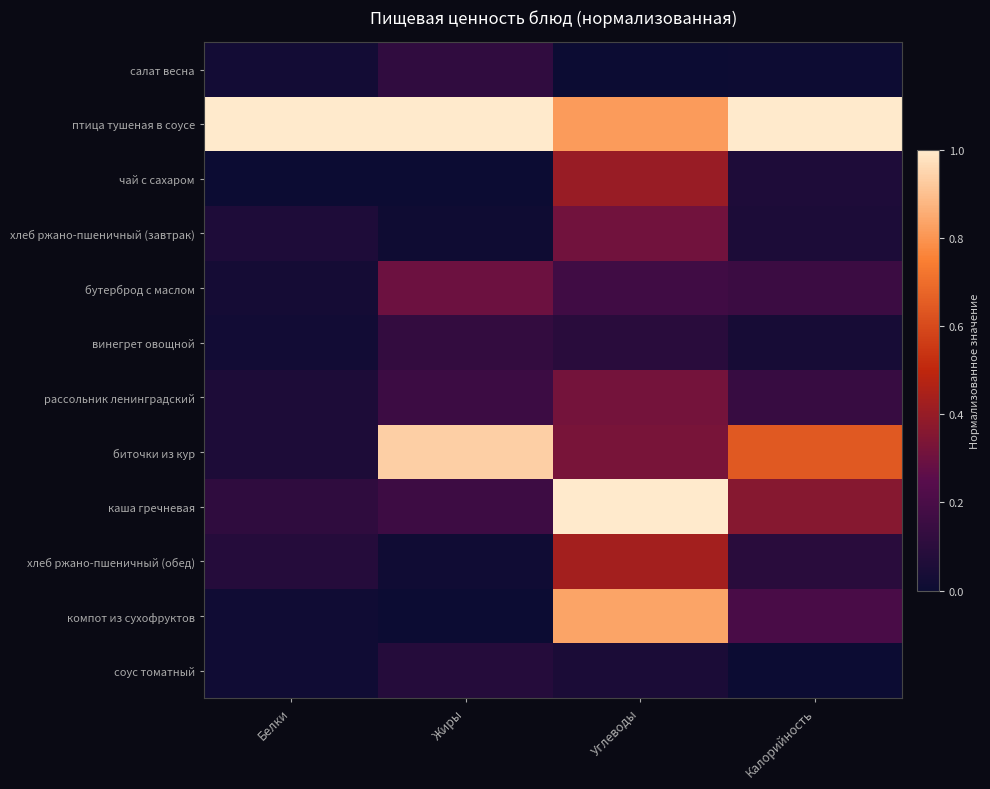

How many series are shown in this chart?

12